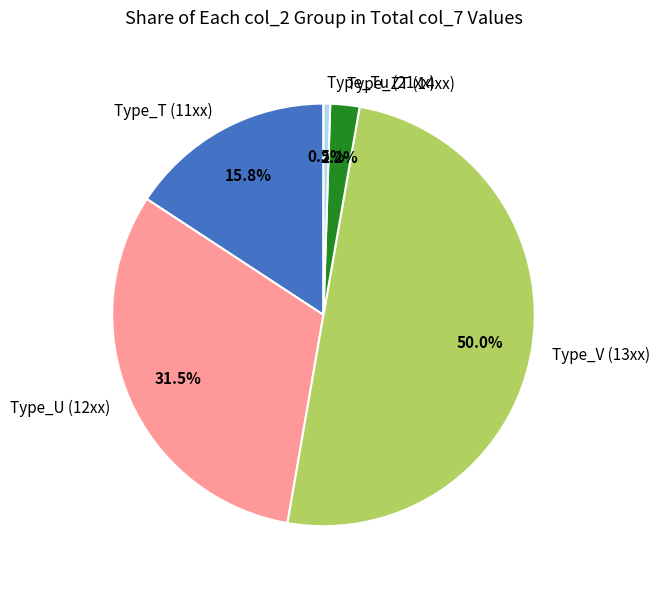

Which category has the biggest portion of the pie?

Type_V (13xx)